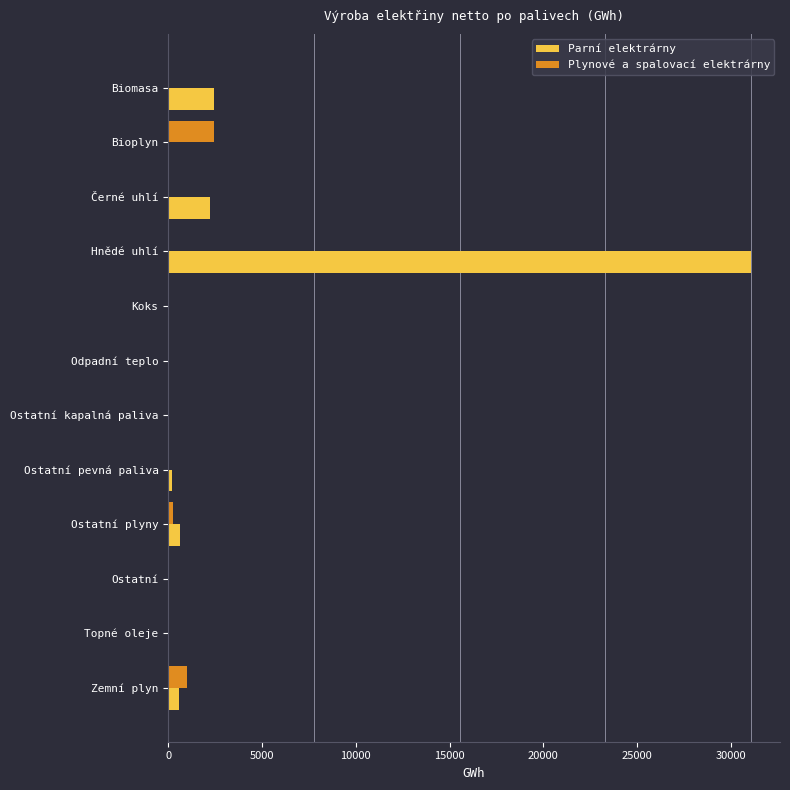

Count the number of categories in the chart.

12